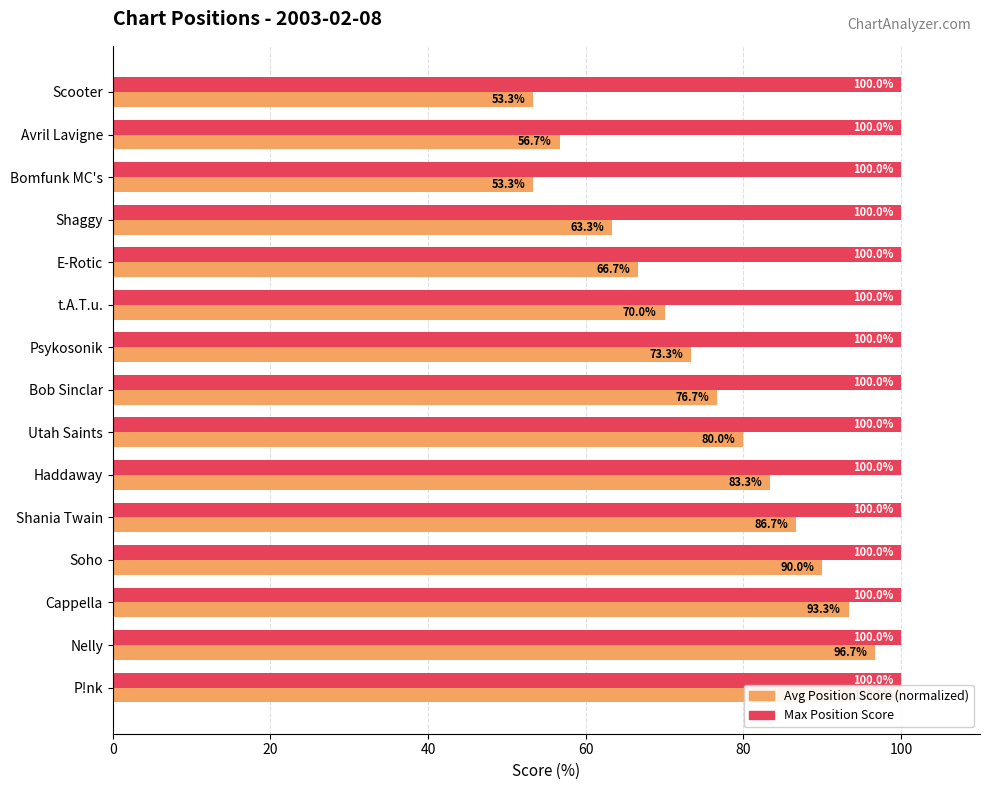

What is the difference between the maximum and second lowest values in the Avg Position Score series?

46.7